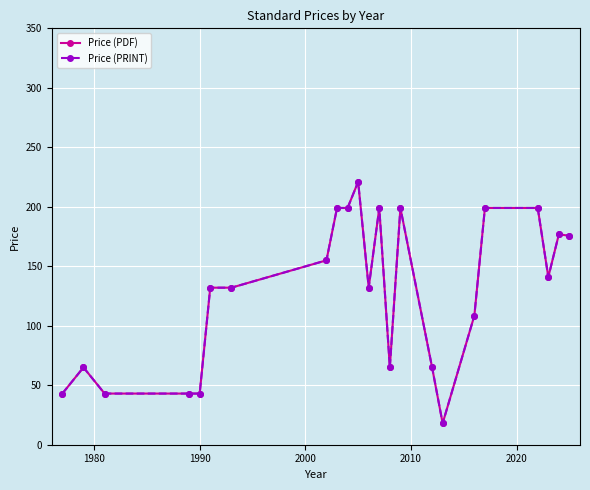

What is the greatest value displayed?

221.0